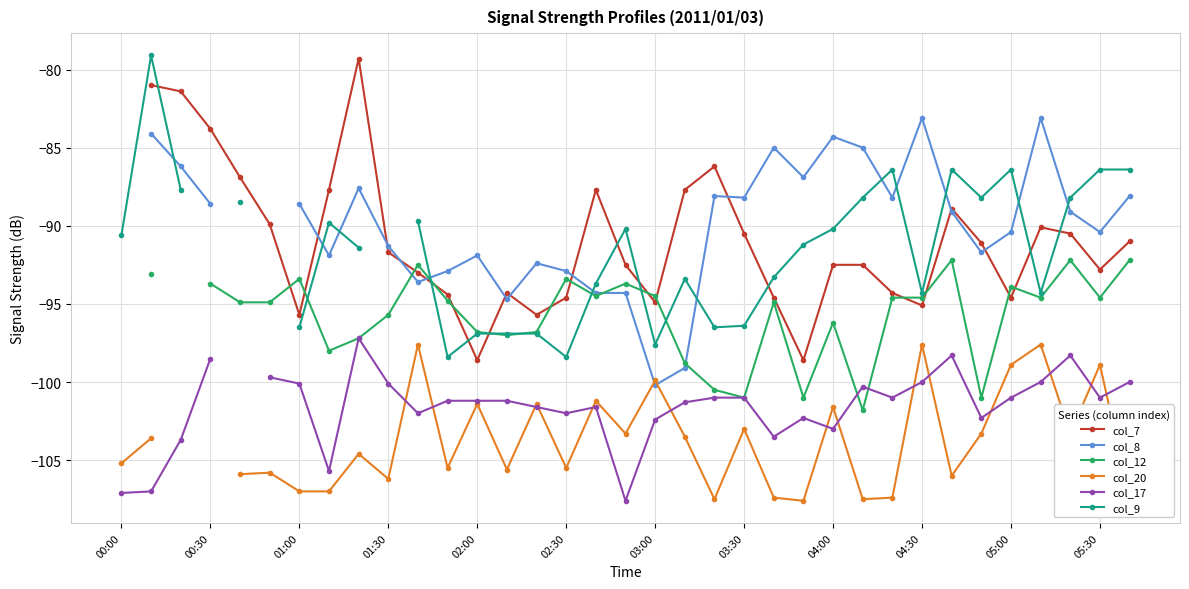

True or false: col_17 and col_7 cross at least once.

False